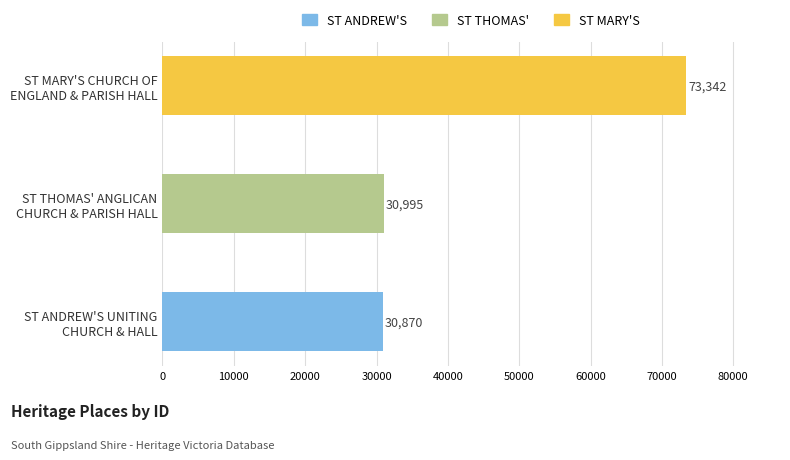

The value at ST ANDREW'S UNITING
CHURCH & HALL is 30870. True or false?

True